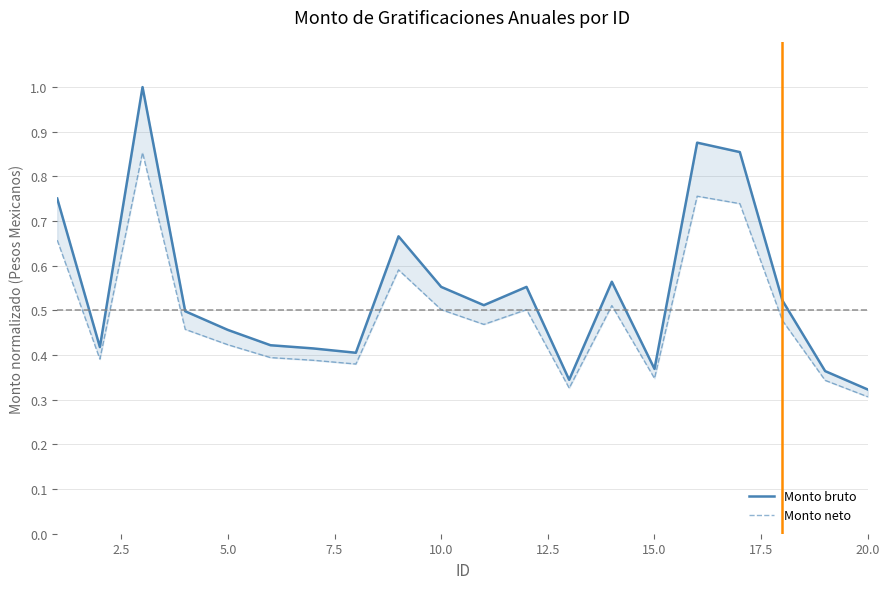

Count the number of categories in the chart.

20